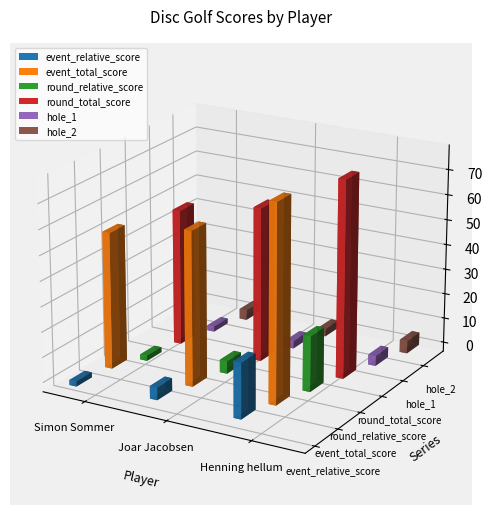

Reading left to right, what are all the values shown in this chart?

event_relative_score: Simon Sommer=-2	Joar Jacobsen=5	Henning hellum=22
event_total_score: Simon Sommer=54	Joar Jacobsen=61	Henning hellum=78
round_relative_score: Simon Sommer=-2	Joar Jacobsen=5	Henning hellum=22
round_total_score: Simon Sommer=54	Joar Jacobsen=61	Henning hellum=78
hole_1: Simon Sommer=2	Joar Jacobsen=3	Henning hellum=4
hole_2: Simon Sommer=4	Joar Jacobsen=3	Henning hellum=5